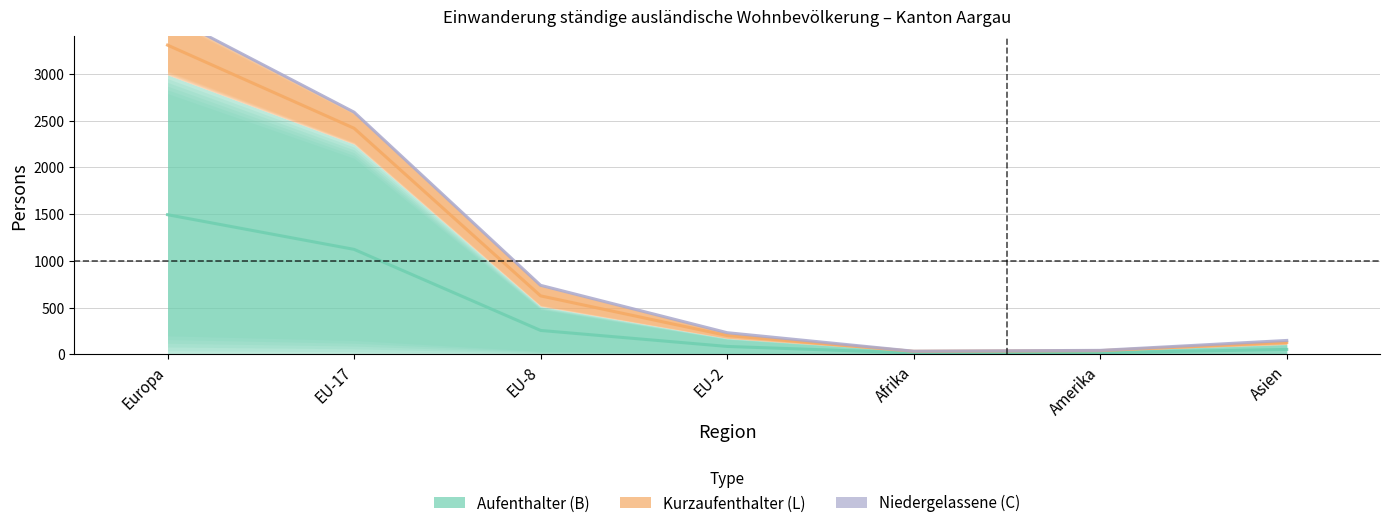

True or false: Niedergelassene (C) and Kurzaufenthalter (L) cross at least once.

False